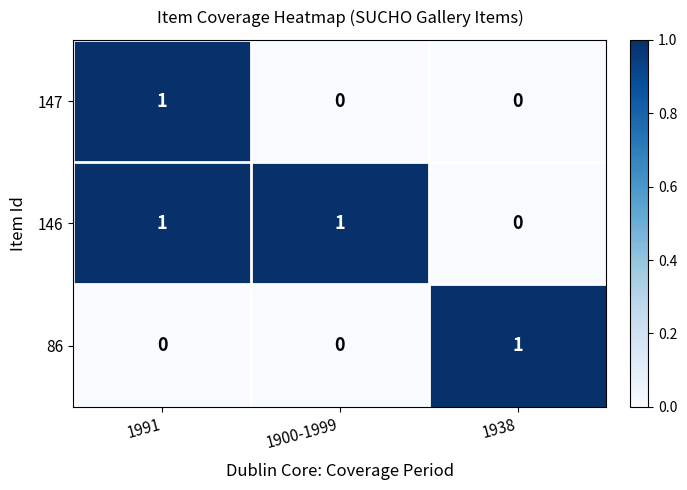

Is it true that 86 equals 0 at 1938?

False